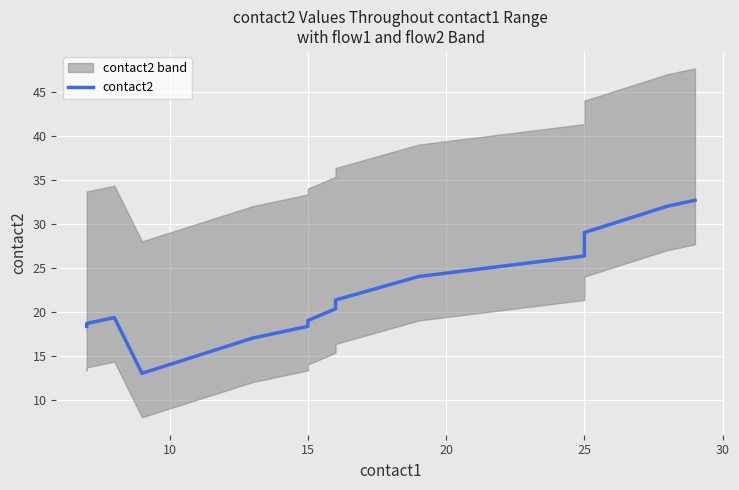

How many values exceed 19?

10